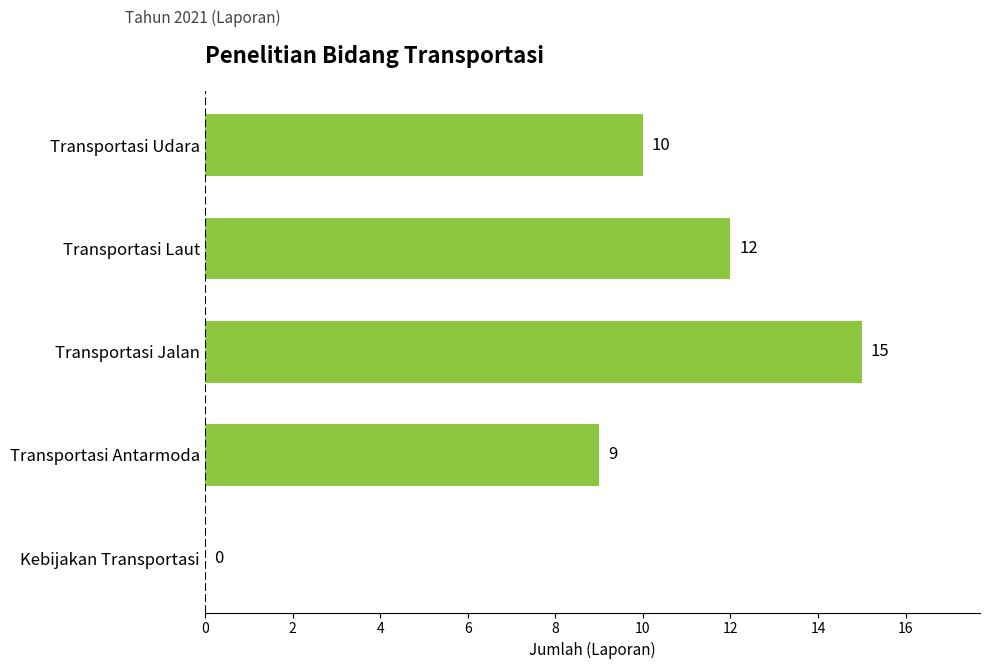

Is it true that the value at Transportasi Laut is 12?

True